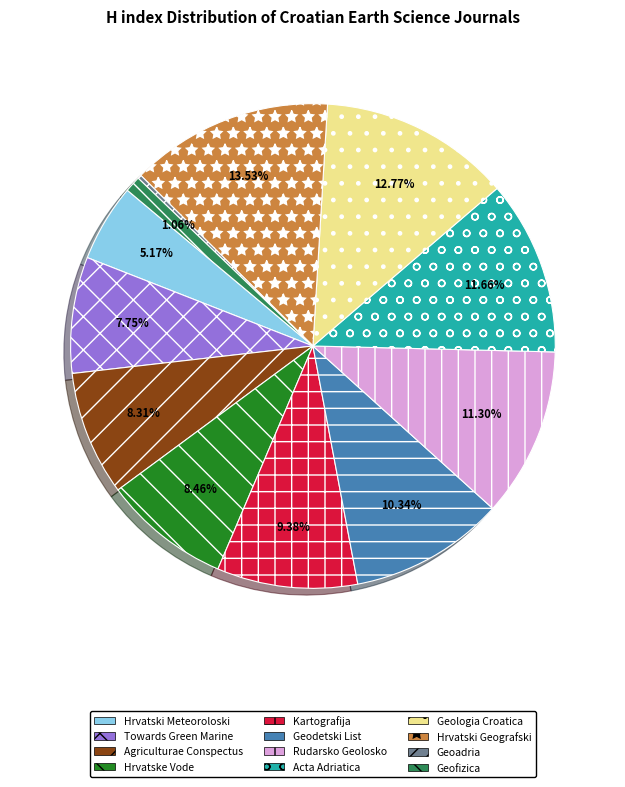

Does Towards Green Marine account for over 50% of the chart?

No